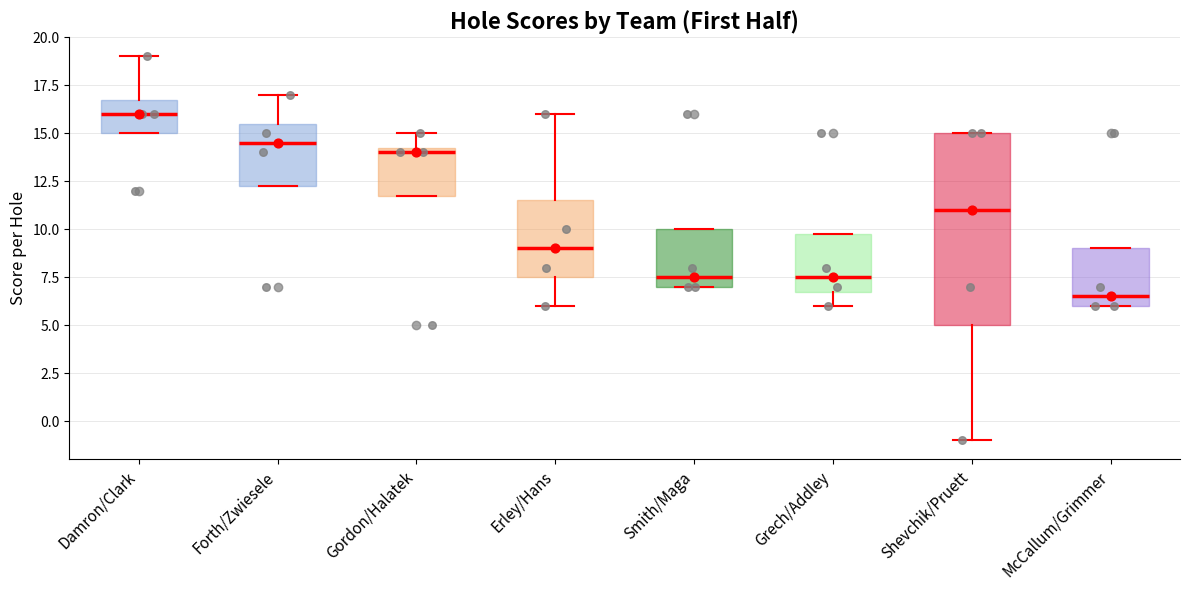

Reading left to right, transcribe this box plot: for each box, give where its median line is, the range the box spans, and where its two whiskers end, as read against the y-axis. The values are not printed on the chart, so give them approximately, as read against the axis.

Damron/Clark: median 16.0, box 15.0 to 17.0, whiskers 15.0 to 19.0
Forth/Zwiesele: median 14.5, box 12.5 to 15.5, whiskers 12.5 to 17.0
Gordon/Halatek: median 14.0, box 12.0 to 14.5, whiskers 12.0 to 15.0
Erley/Hans: median 9.0, box 7.5 to 11.5, whiskers 6.0 to 16.0
Smith/Maga: median 7.5, box 7.0 to 10.0, whiskers 7.0 to 10.0
Grech/Addley: median 7.5, box 7.0 to 10.0, whiskers 6.0 to 10.0
Shevchik/Pruett: median 11.0, box 5.0 to 15.0, whiskers -1.0 to 15.0
McCallum/Grimmer: median 6.5, box 6.0 to 9.0, whiskers 6.0 to 9.0